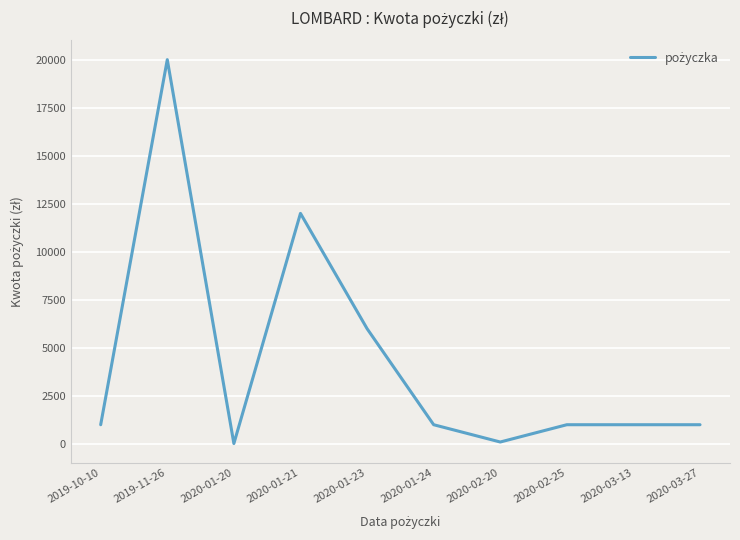

What is the difference between the values at 2020-01-20 and 2020-02-25?

980